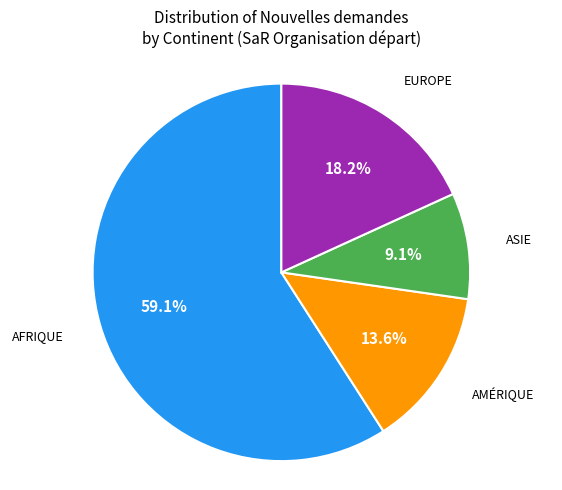

Is there any slice that represents more than half of the pie?

Yes